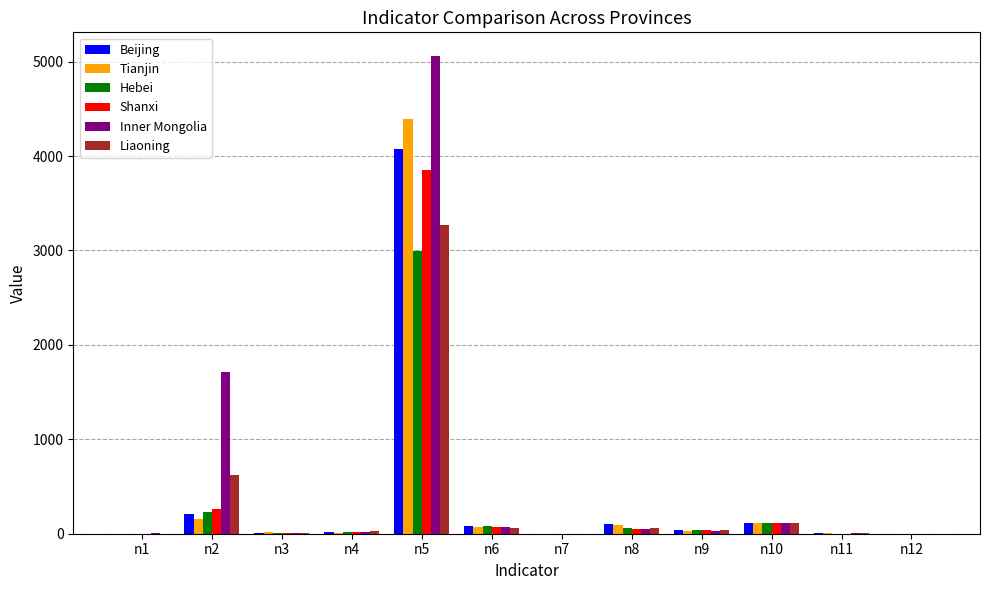

What is the sum of all Beijing values?

4634.2